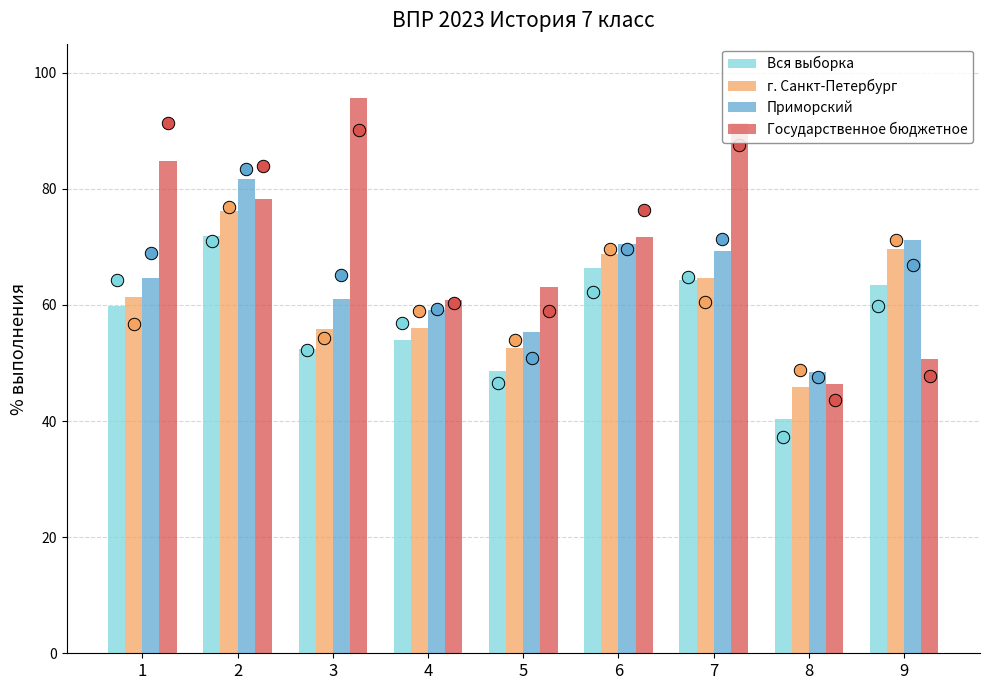

At how many categories does at least one series exceed 67?

6